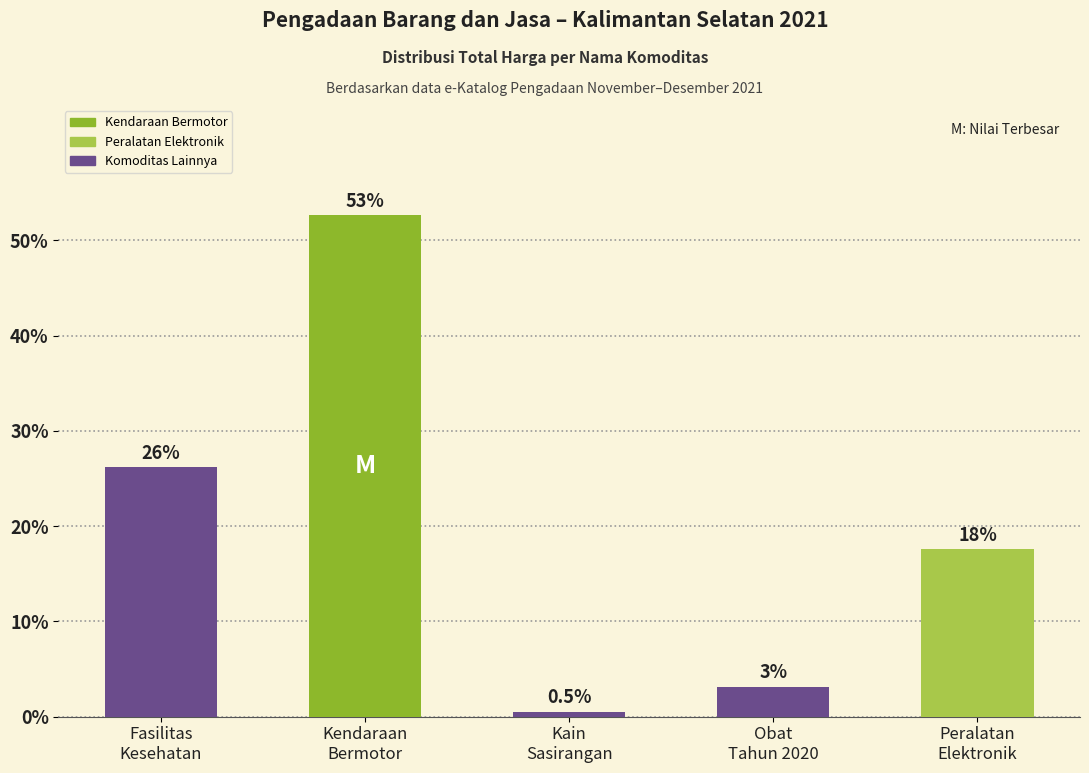

List the labels in order of value, smallest first.

Kain
Sasirangan, Obat
Tahun 2020, Peralatan
Elektronik, Fasilitas
Kesehatan, Kendaraan
Bermotor